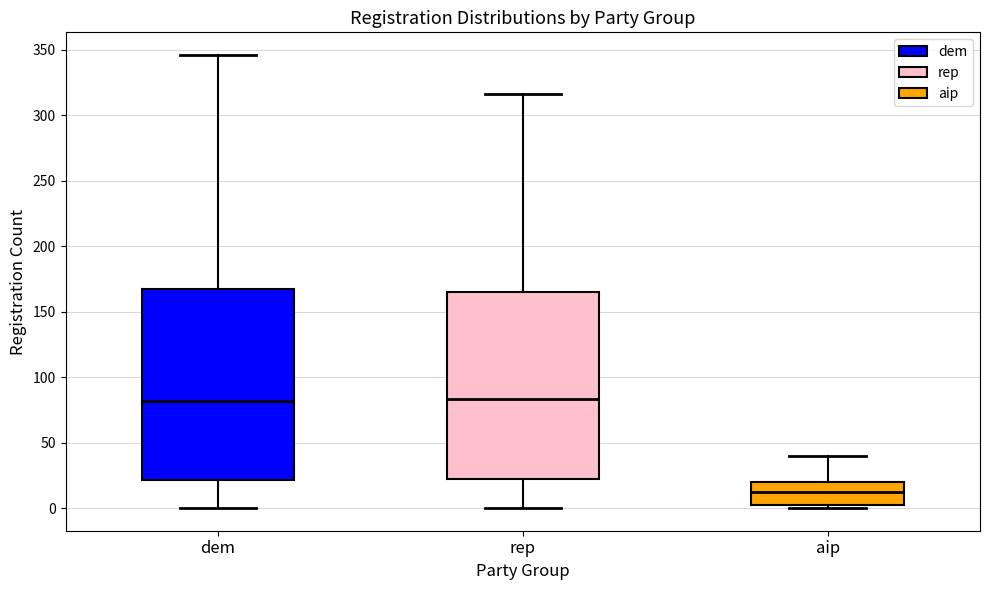

Where is the upper edge of the box for dem on the y-axis? The values are not printed on the chart, so give them approximately, as read against the axis.

165